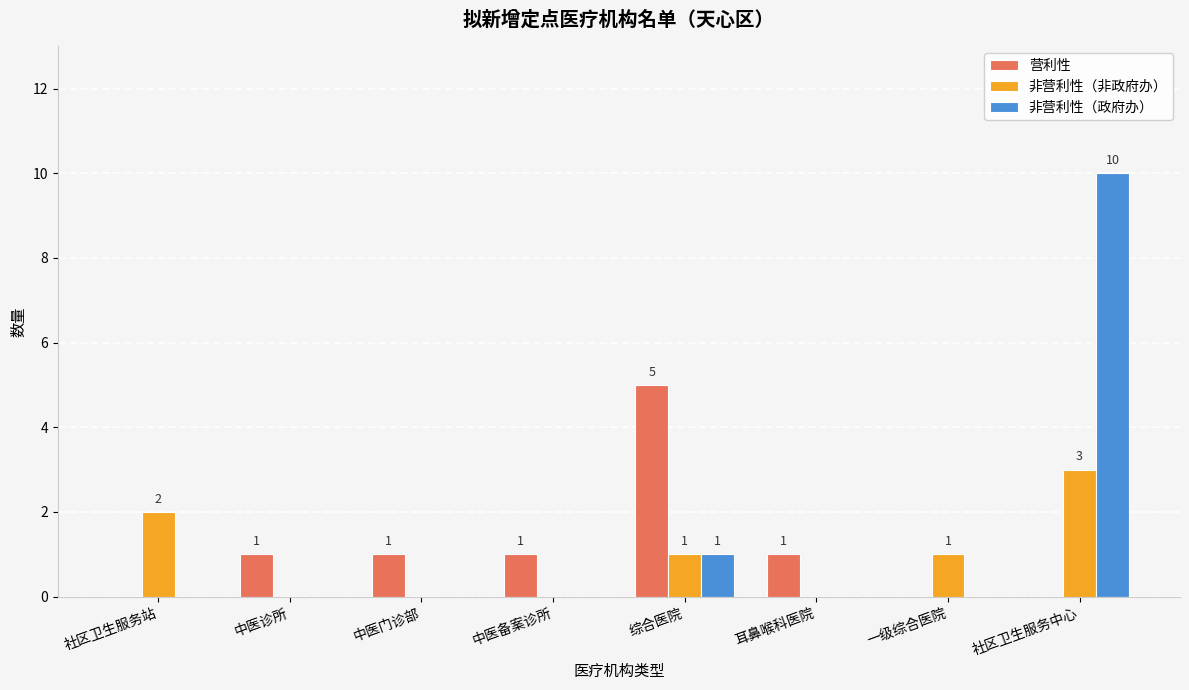

Reading left to right, extract all data points from this chart.

营利性: 社区卫生服务站=0	中医诊所=1	中医门诊部=1	中医备案诊所=1	综合医院=5	耳鼻喉科医院=1	一级综合医院=0	社区卫生服务中心=0
非营利性（非政府办）: 社区卫生服务站=2	中医诊所=0	中医门诊部=0	中医备案诊所=0	综合医院=1	耳鼻喉科医院=0	一级综合医院=1	社区卫生服务中心=3
非营利性（政府办）: 社区卫生服务站=0	中医诊所=0	中医门诊部=0	中医备案诊所=0	综合医院=1	耳鼻喉科医院=0	一级综合医院=0	社区卫生服务中心=10